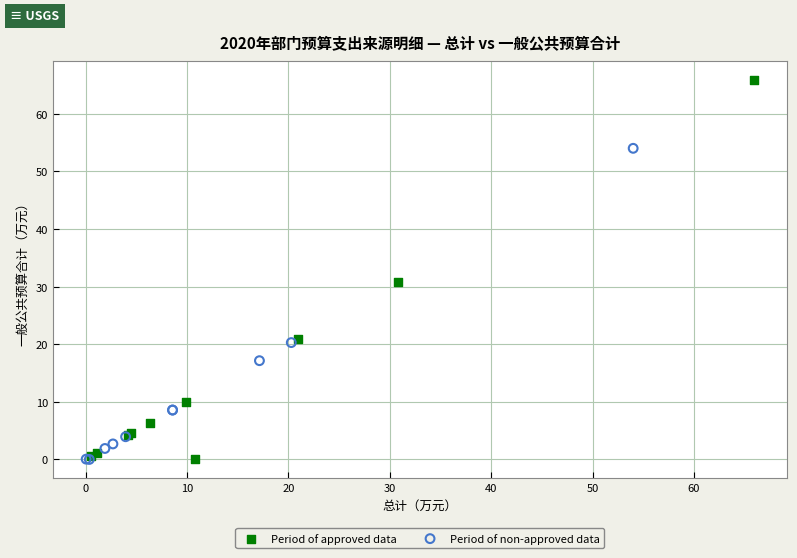

Which series contains the highest Y value?

Period of approved data